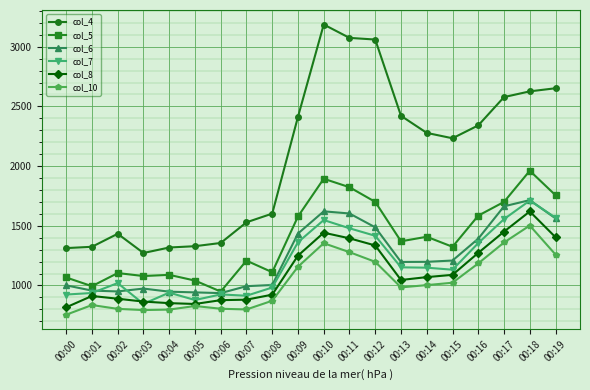

Which series has the widest spread of values?

col_4